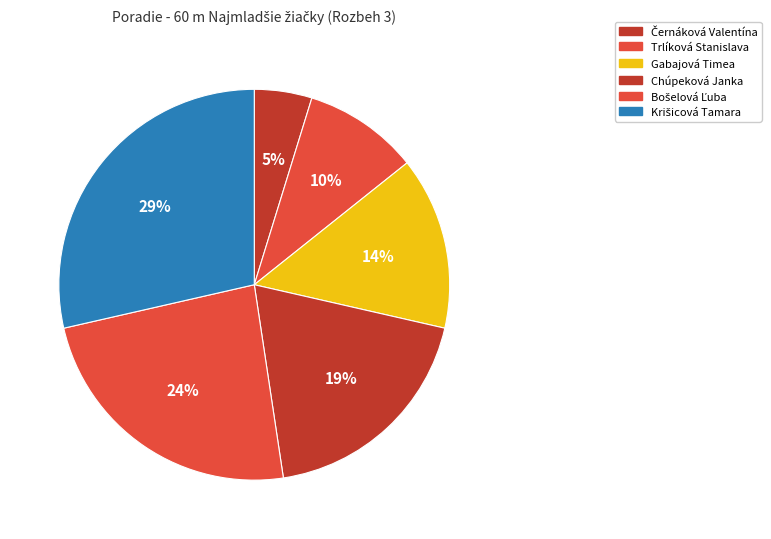

Does any single category account for the majority?

No